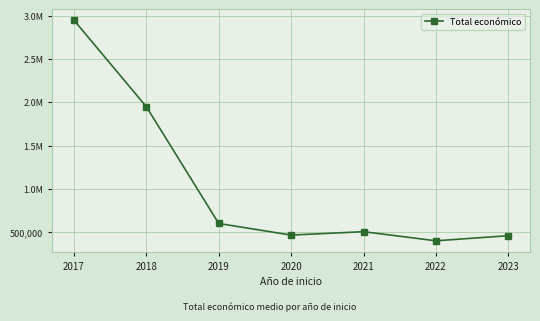

Where is the data nearest to the value 1673237?

2018